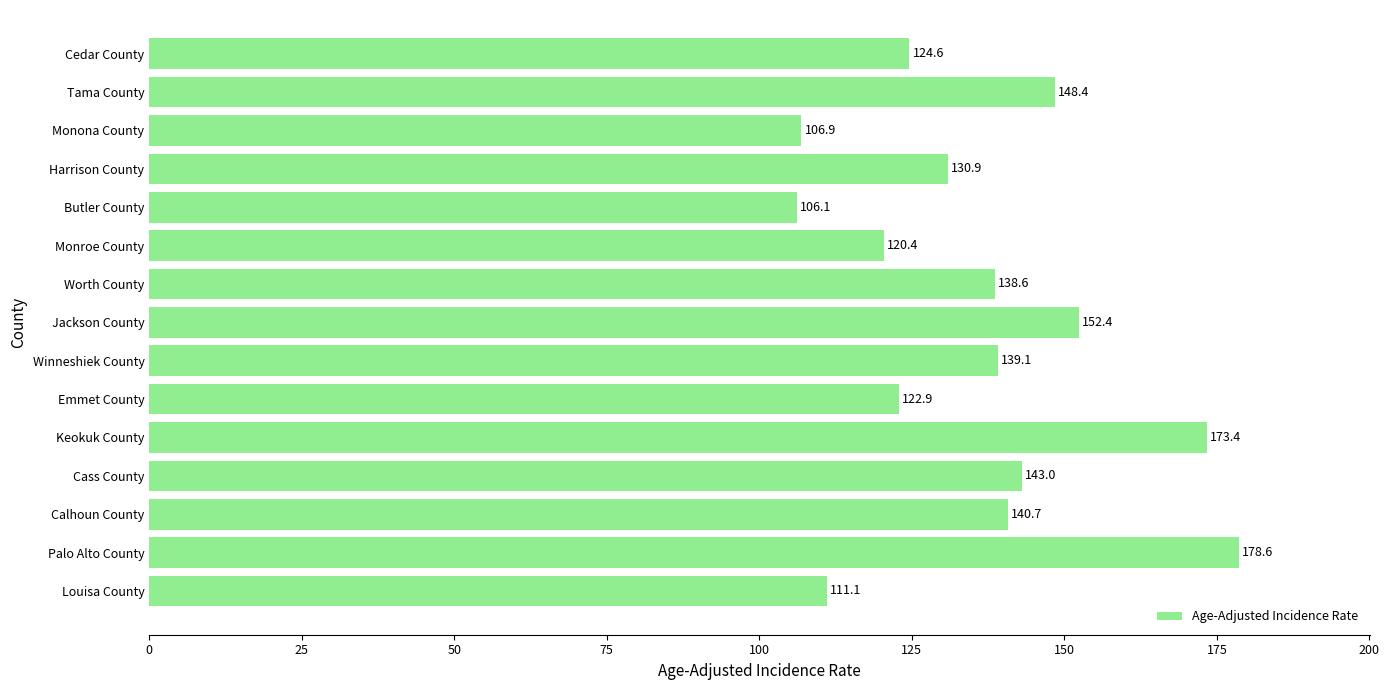

What is the change in value from Winneshiek County to Cedar County?

-14.5